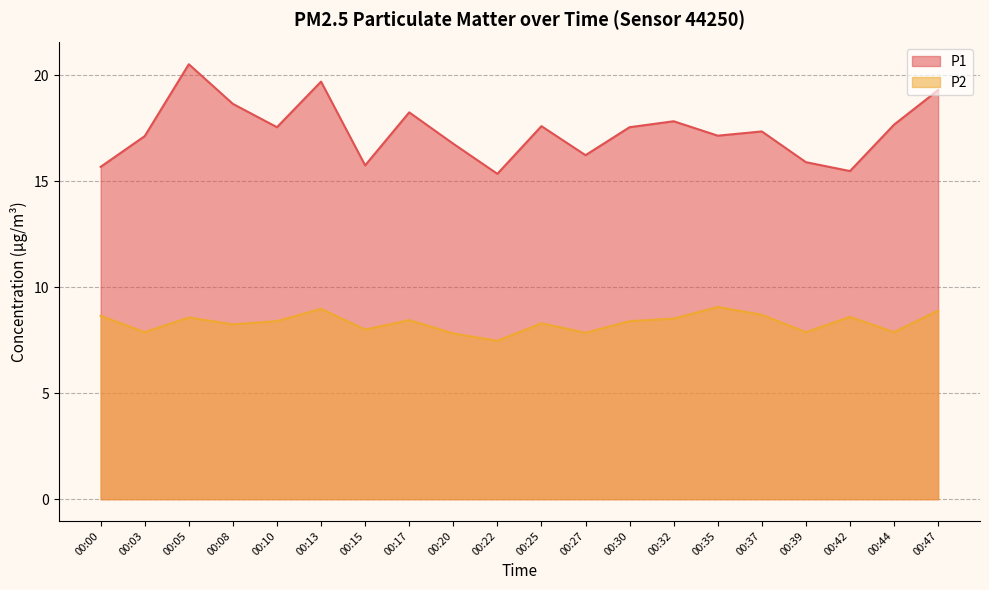

In P1, how many points are higher than both neighbors (excluding endpoints)?

6